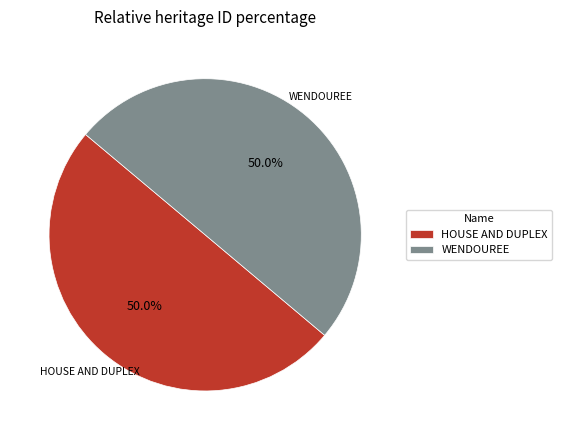

To the nearest percent, what is the combined percentage of HOUSE AND DUPLEX and WENDOUREE?

100%